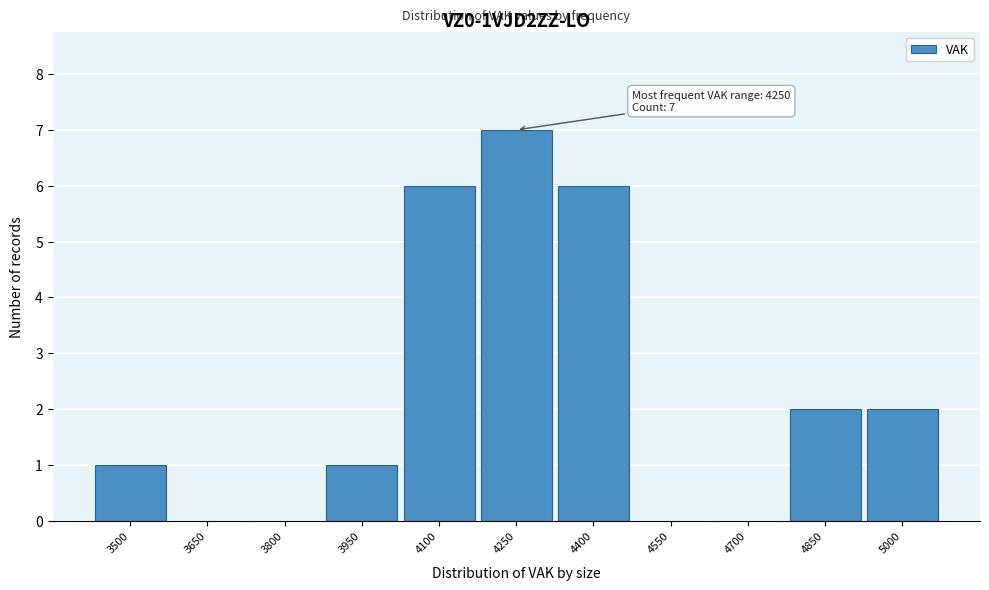

Reading right to left, extract all data points from this chart.

5000=2	4850=2	4700=0	4550=0	4400=6	4250=7	4100=6	3950=1	3800=0	3650=0	3500=1